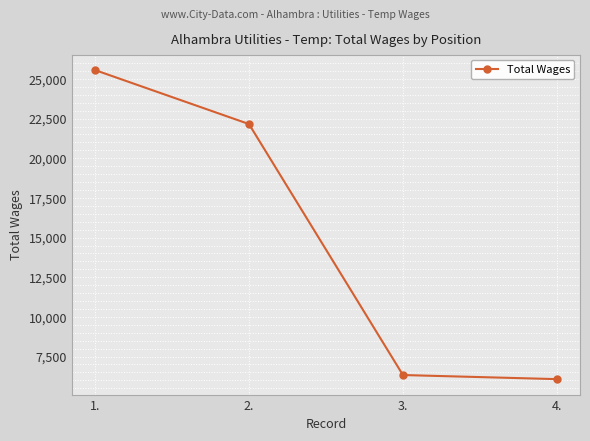

What is the value of the 1st point from the left?

25562